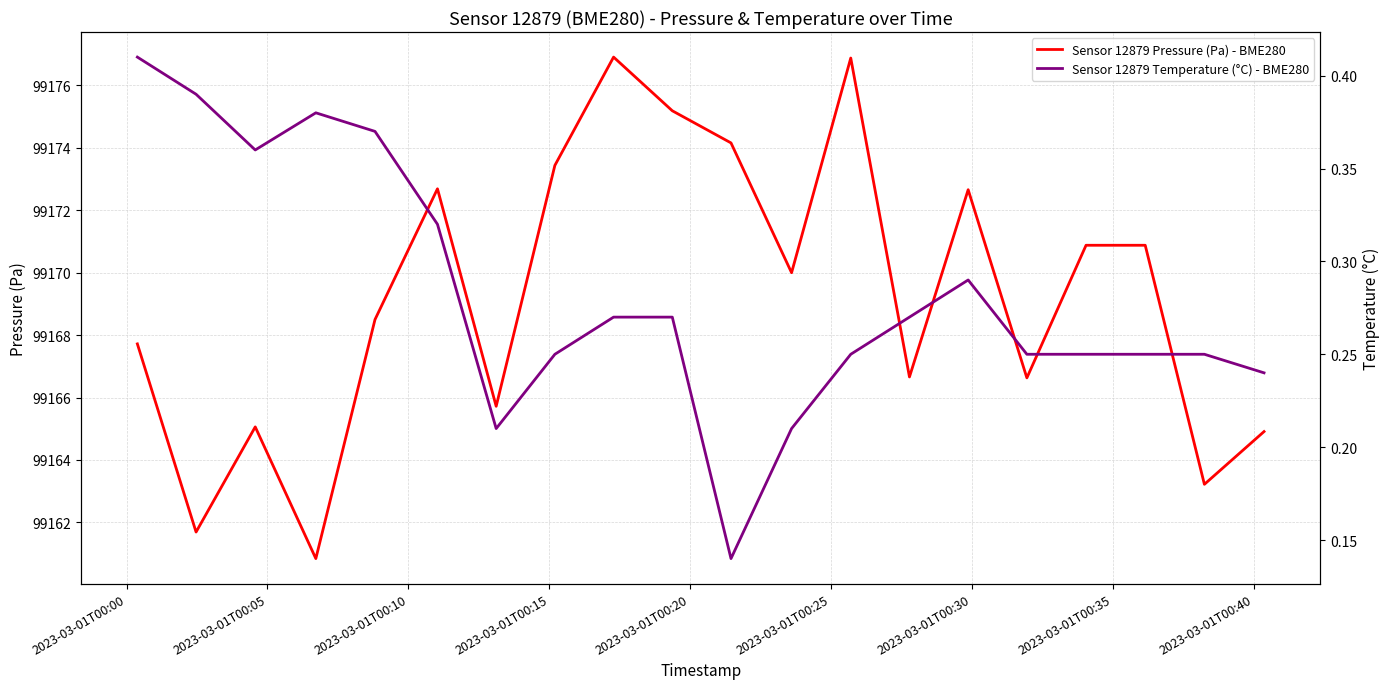

What is the lowest value of the Sensor 12879 Pressure (Pa) - BME280 series?

99160.8